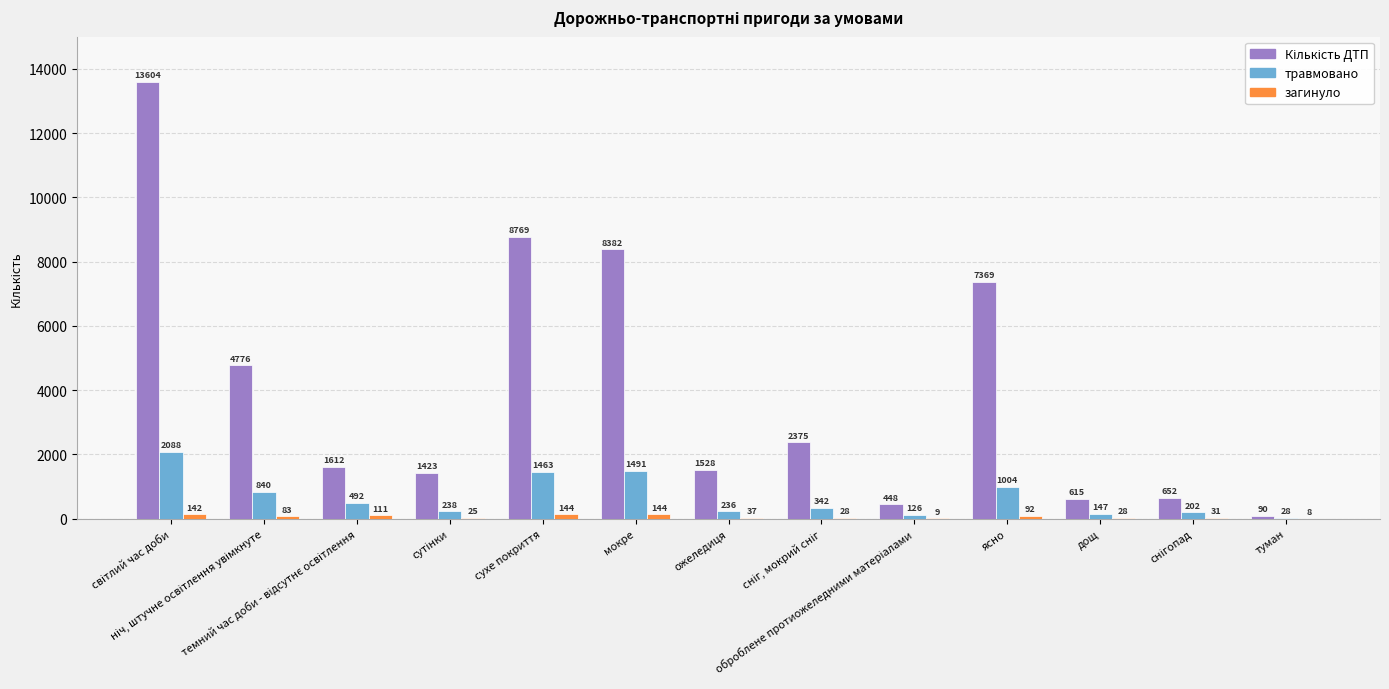

Are the bars horizontal?

No